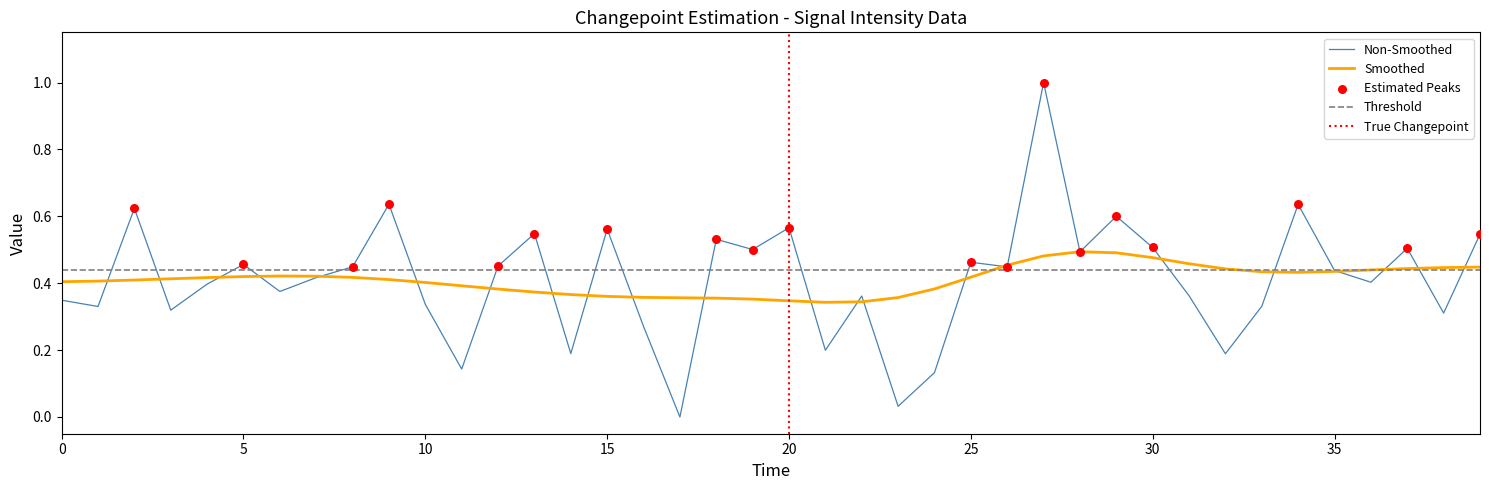

Which has a higher value, 18 or 39?

39